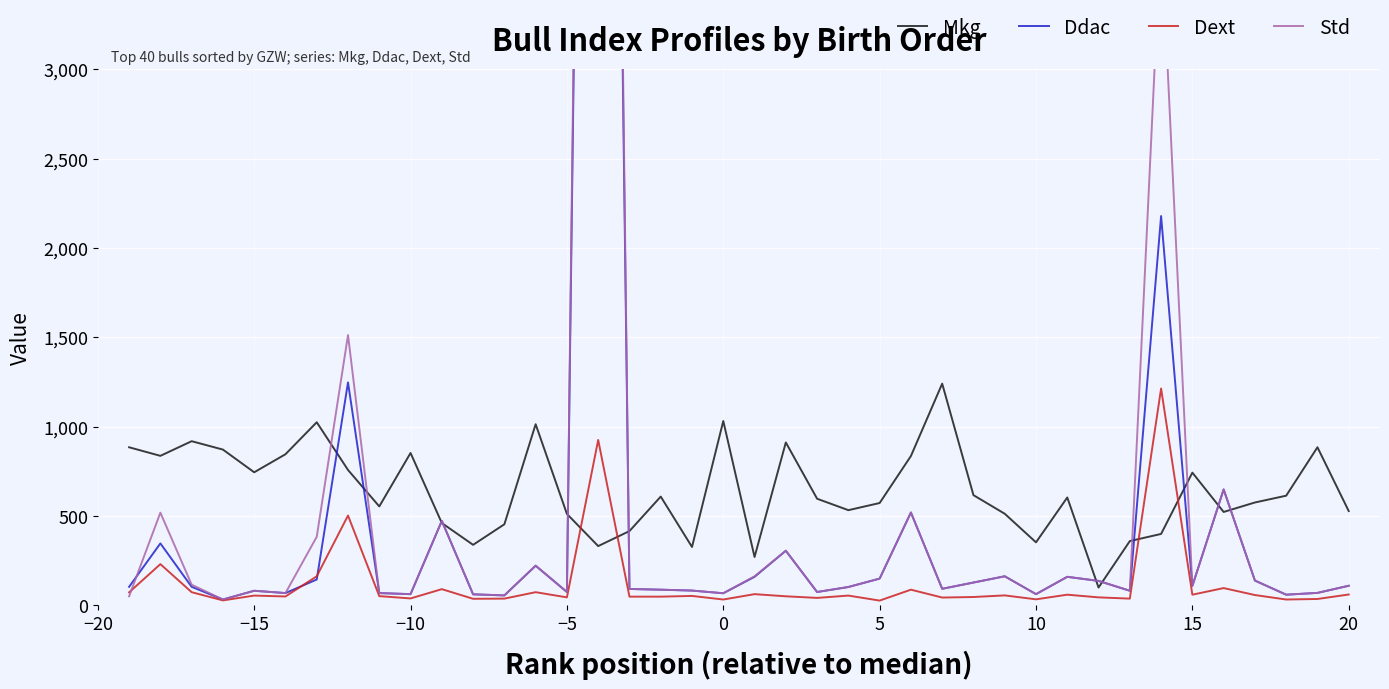

After their last crossing, which series has the higher values: Dext or Mkg?

Mkg